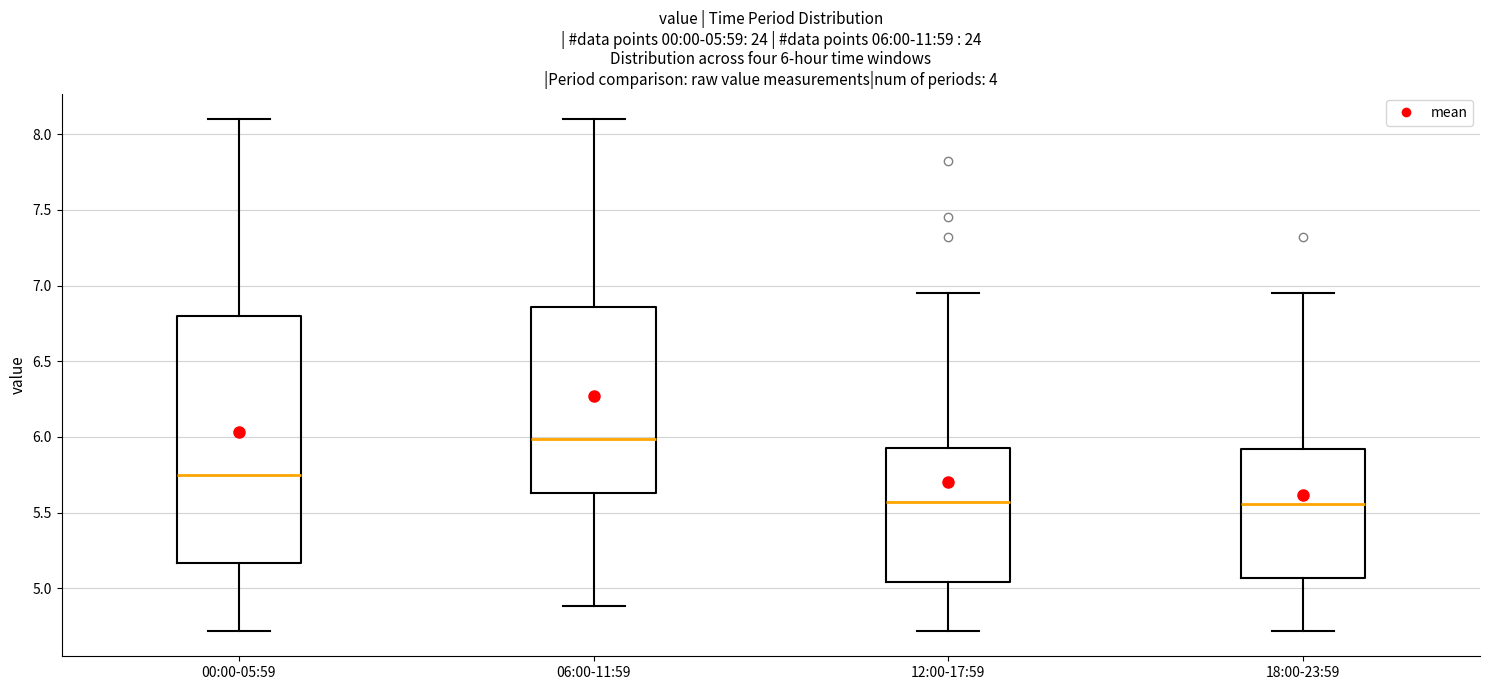

Comparing the boxes themselves (not the whiskers), which one is the tallest?

00:00-05:59